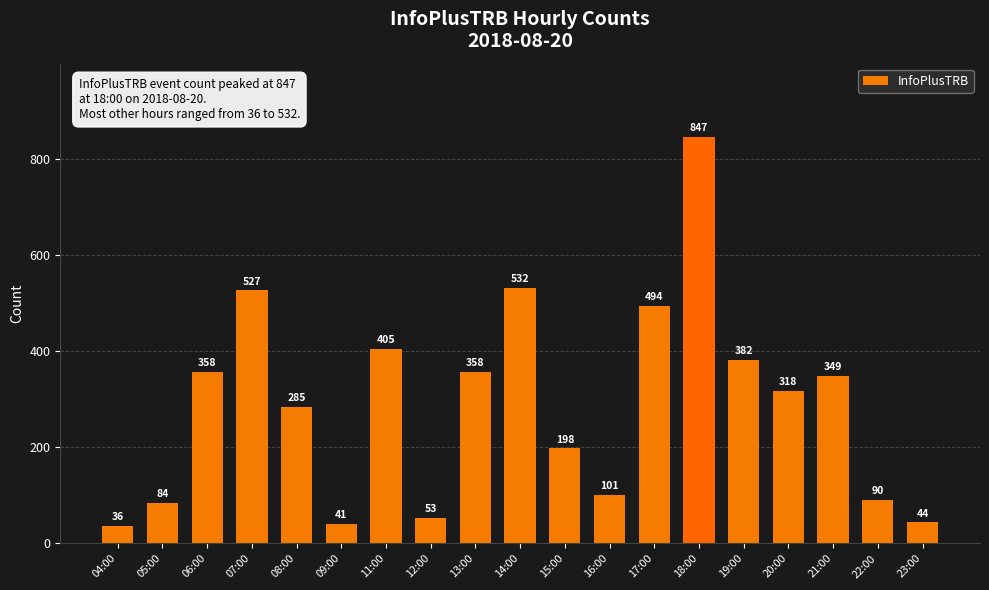

Which category has the lowest value across all series?

04:00